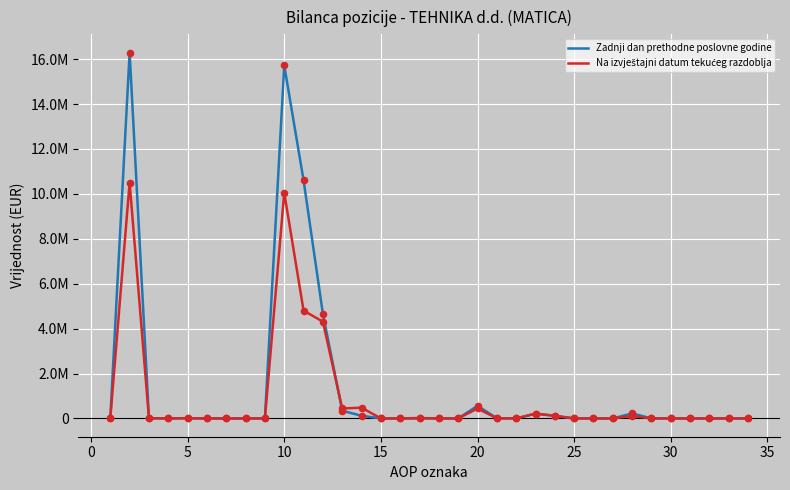

Does the chart have visible grid lines?

Yes